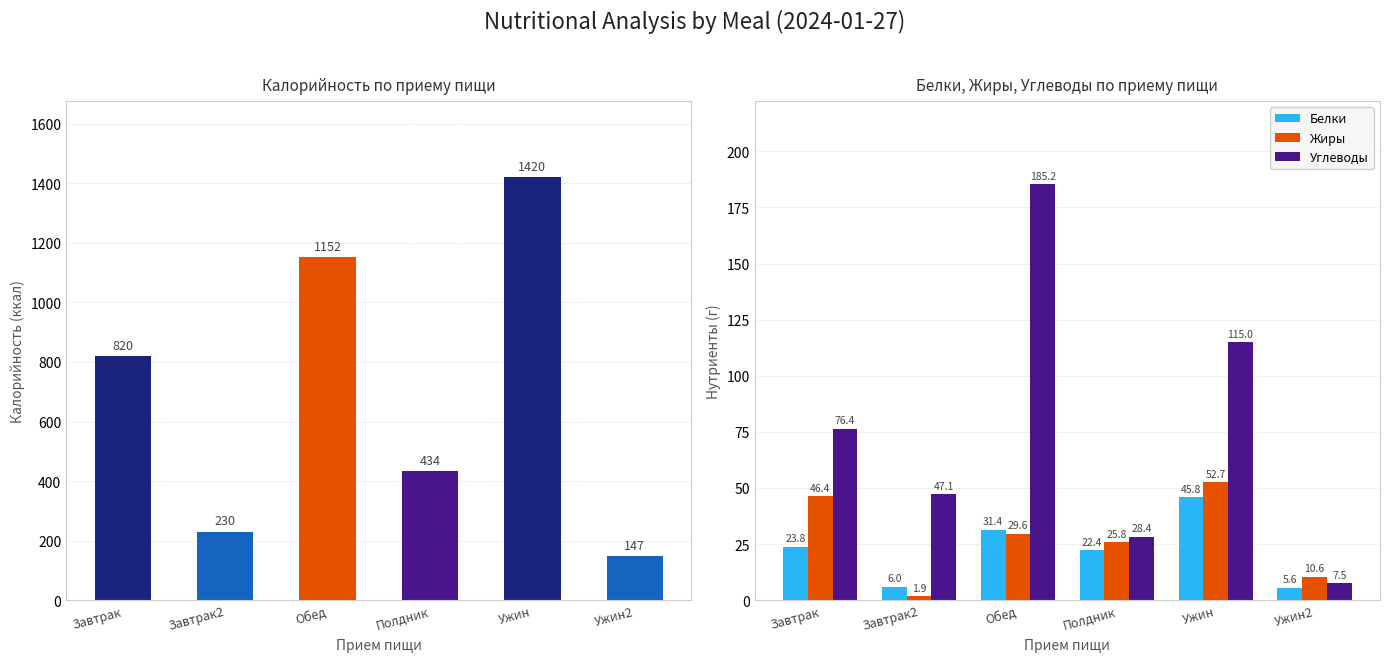

The Калорийность series shows 613.4 at Полдник. True or false?

False